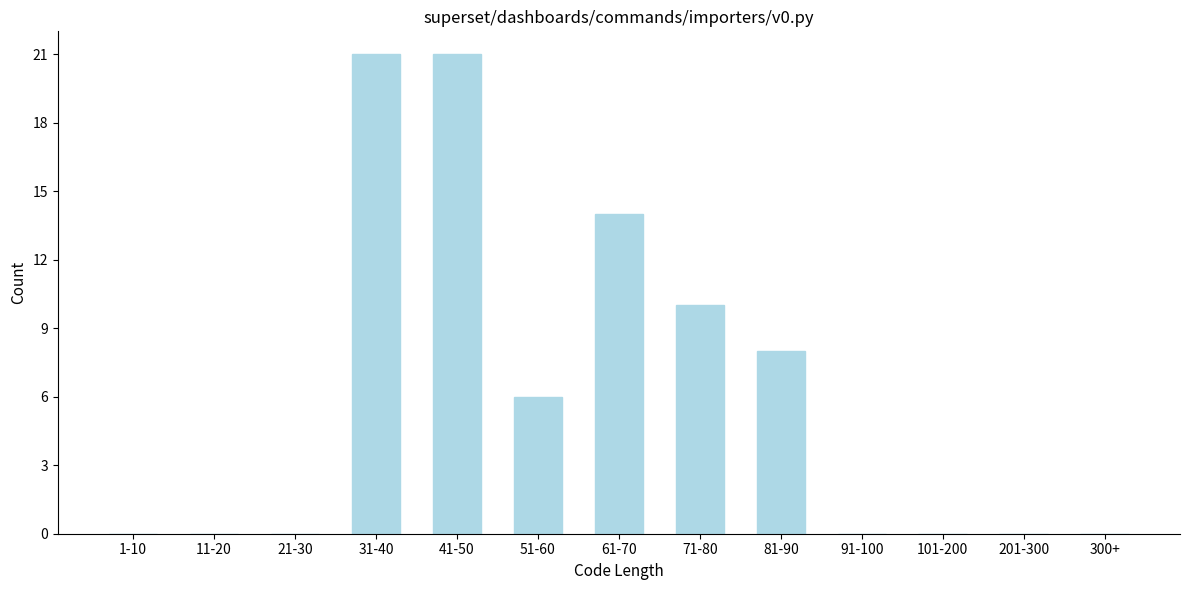

Reading left to right, list all the values displayed in this chart.

1-10=0	11-20=0	21-30=0	31-40=21	41-50=21	51-60=6	61-70=14	71-80=10	81-90=8	91-100=0	101-200=0	201-300=0	300+=0